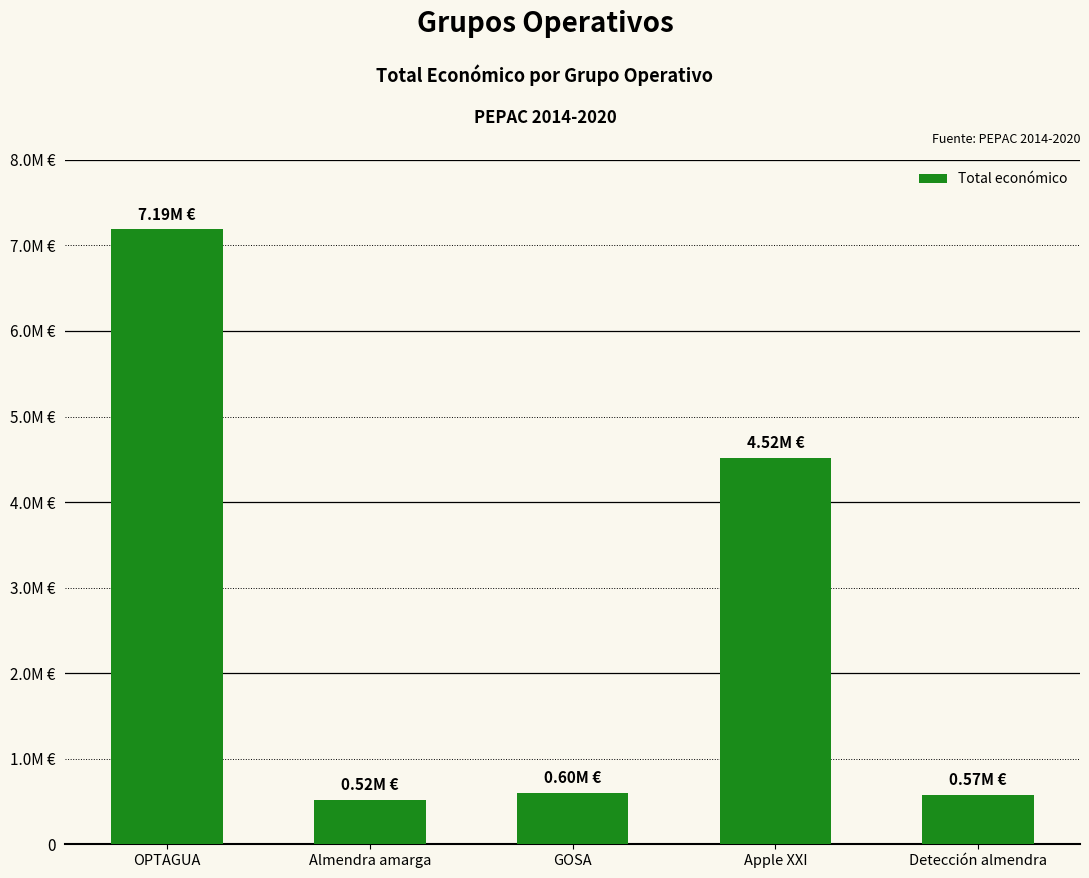

Does the chart contain any negative values?

No